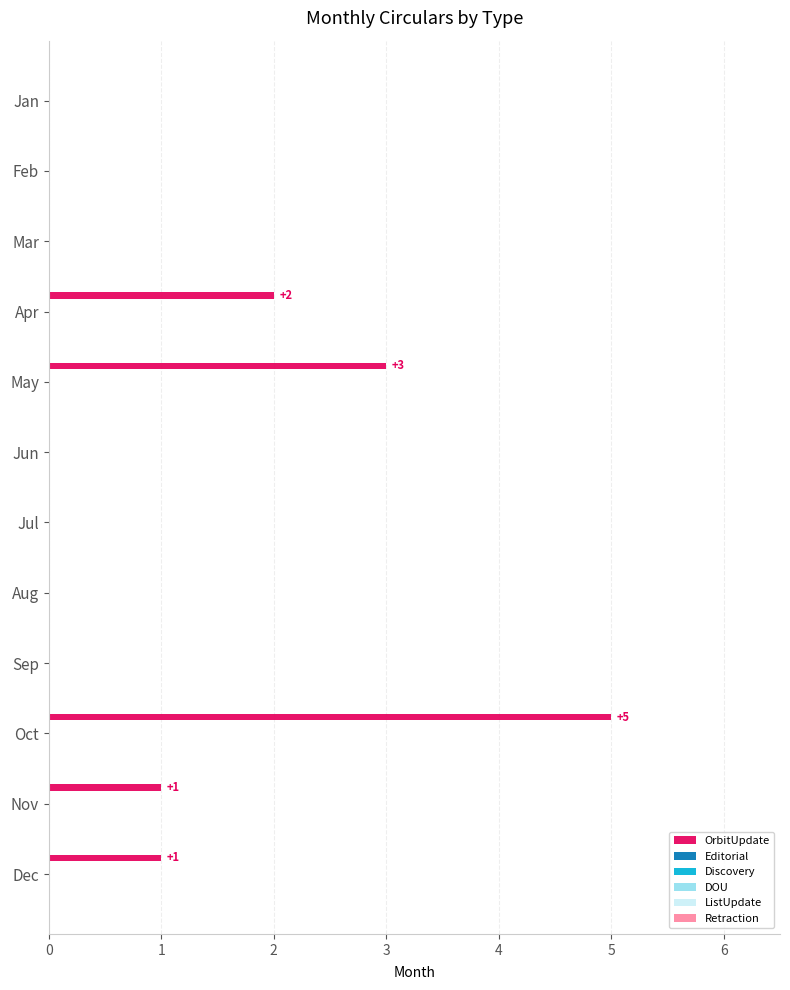

What is the change in value from Oct to Nov?

-4